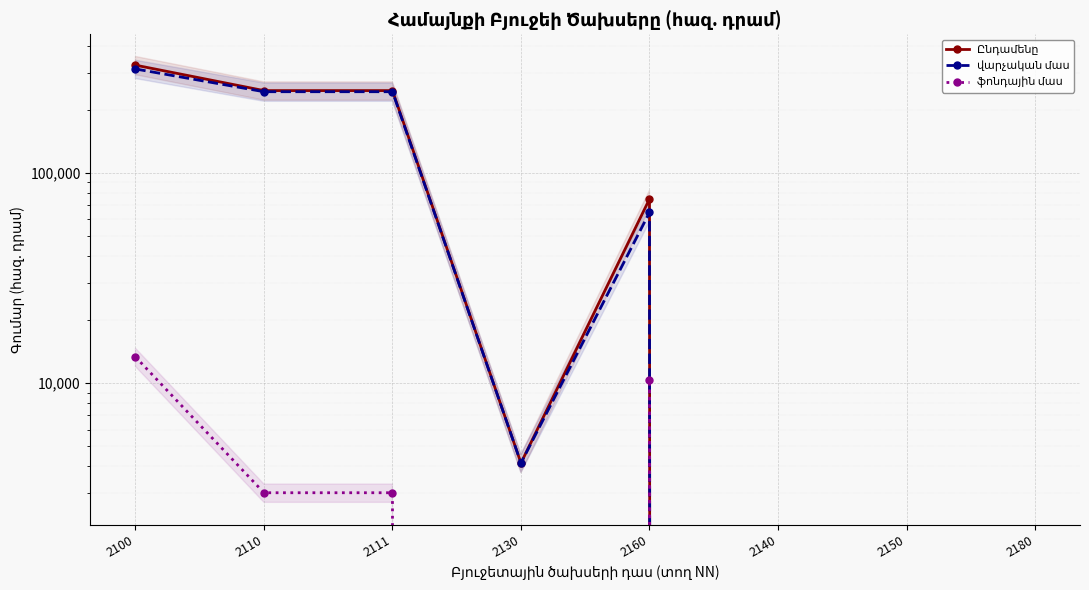

Between 2110 and 2130, which is larger?

2110